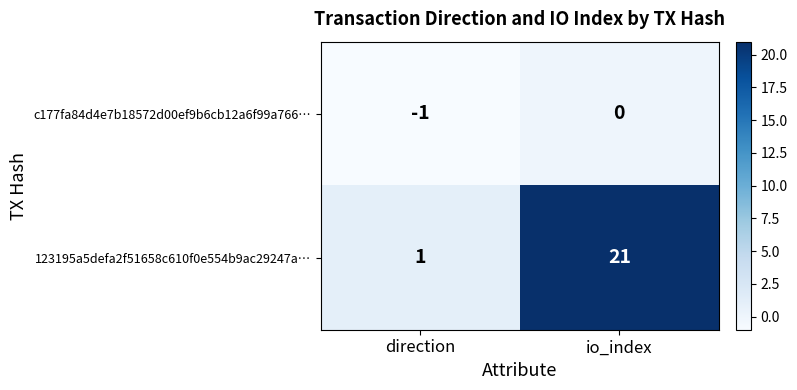

How many data points does each series have?

2